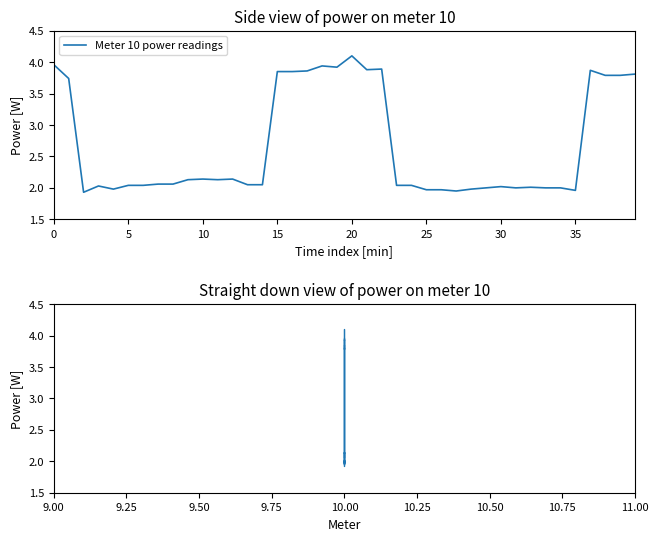

The value of Power vs Meter at 10.00 is 3.9. True or false?

True